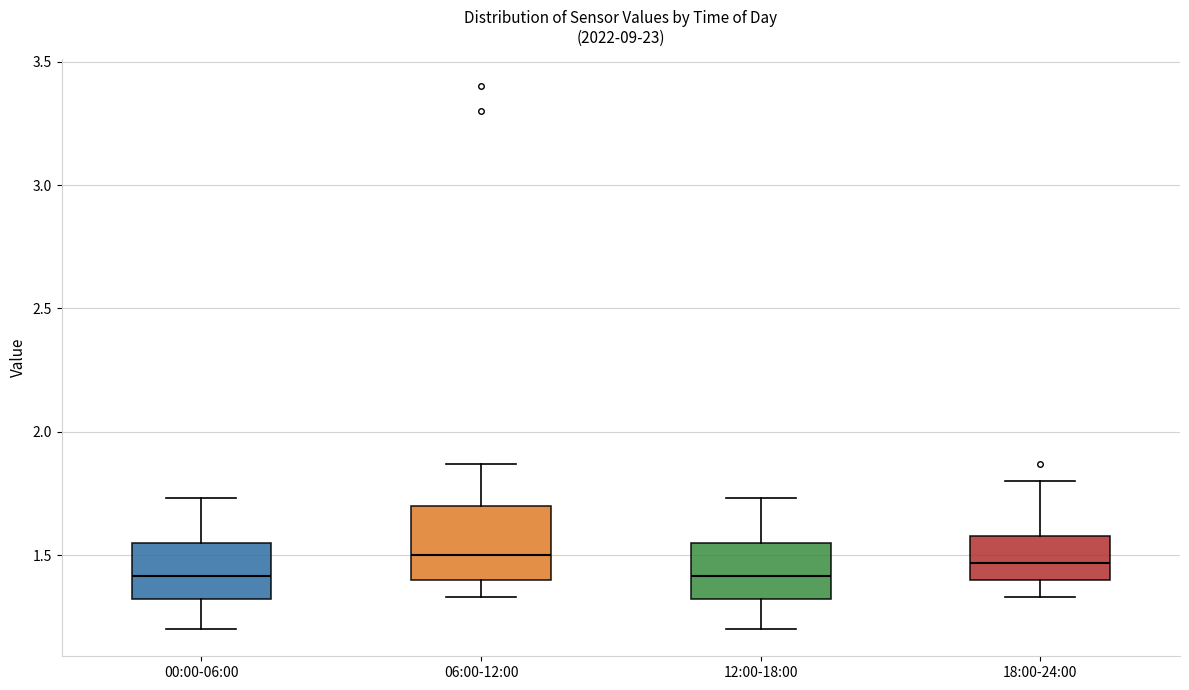

Reading left to right, read every box against the y-axis: the position of its median line, the range the box covers, and the ends of its whiskers. The values are not printed on the chart, so give them approximately, as read against the axis.

00:00-06:00: median 1.40, box 1.30 to 1.55, whiskers 1.20 to 1.75
06:00-12:00: median 1.50, box 1.40 to 1.70, whiskers 1.35 to 1.85
12:00-18:00: median 1.40, box 1.30 to 1.55, whiskers 1.20 to 1.75
18:00-24:00: median 1.45, box 1.40 to 1.60, whiskers 1.35 to 1.80